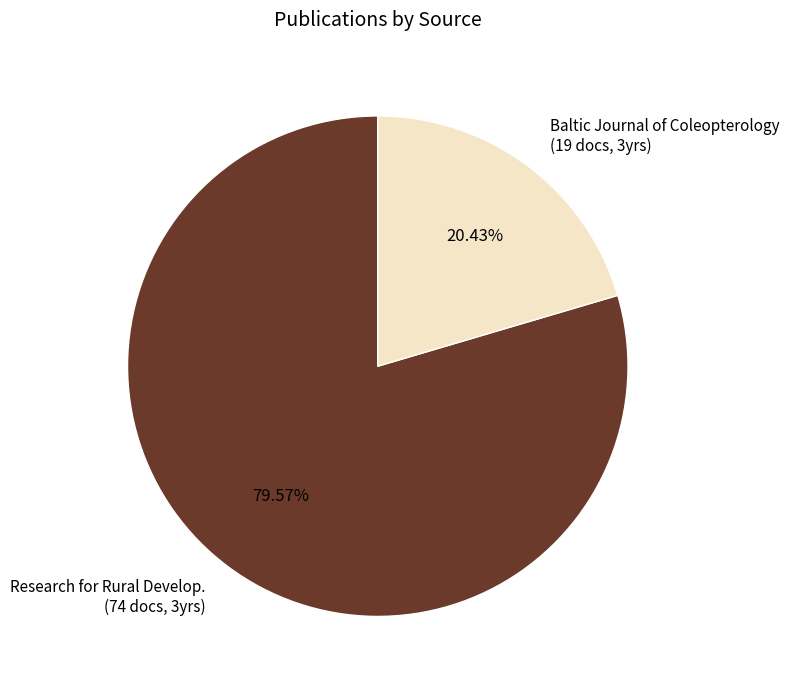

Which category has the smallest portion of the pie?

Baltic Journal of Coleopterology (19 docs, 3yrs)